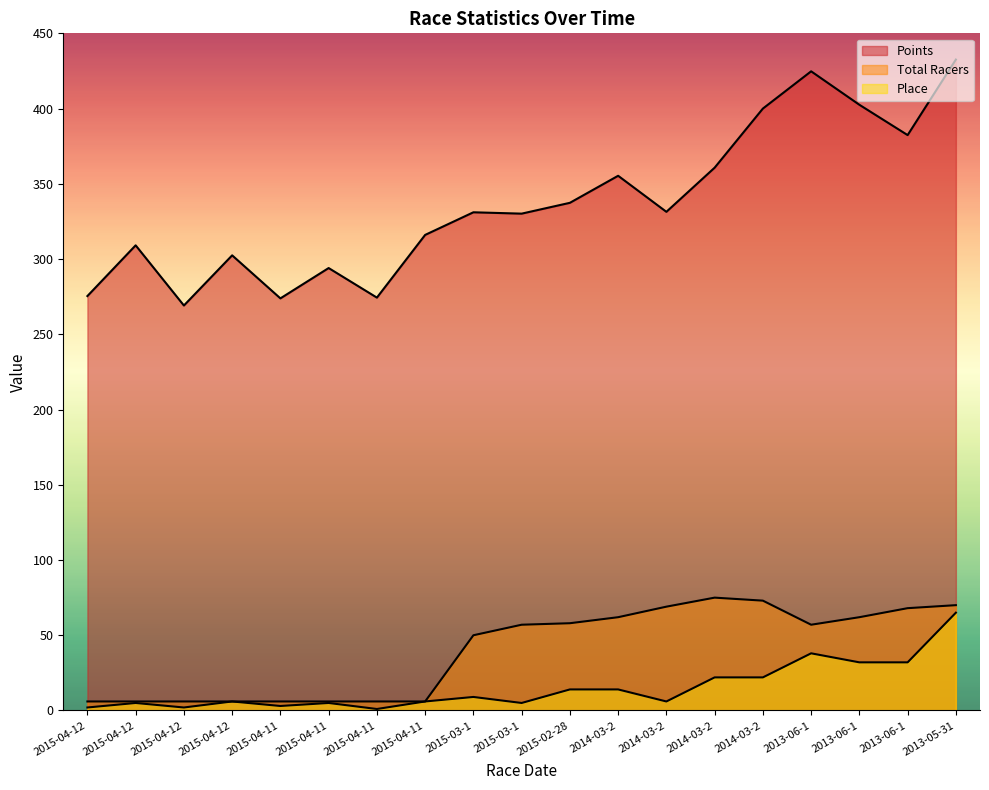

What is the average value of the Place series?

15.2